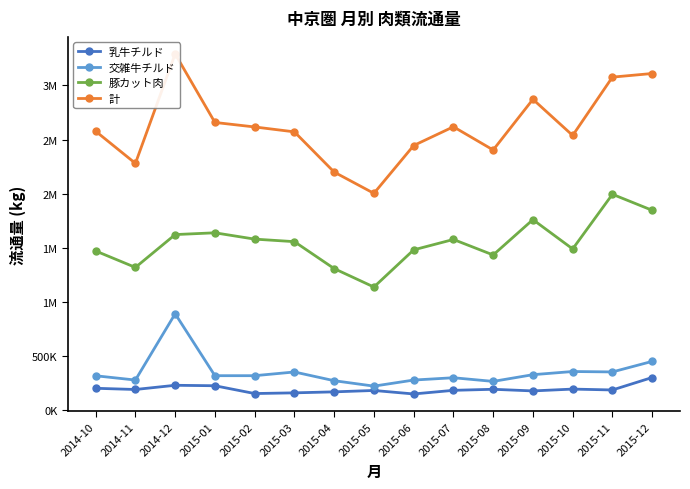

At which category does 乳牛チルド reach its first local valley?

2014-11